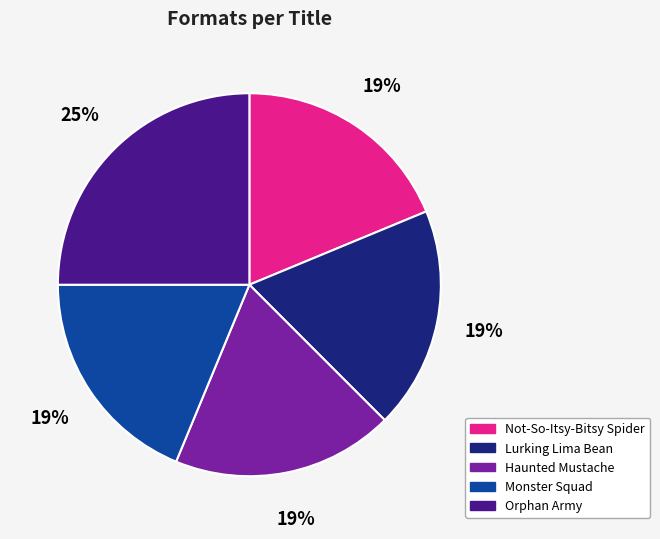

Combined, do Haunted Mustache and Lurking Lima Bean account for over 50%?

No